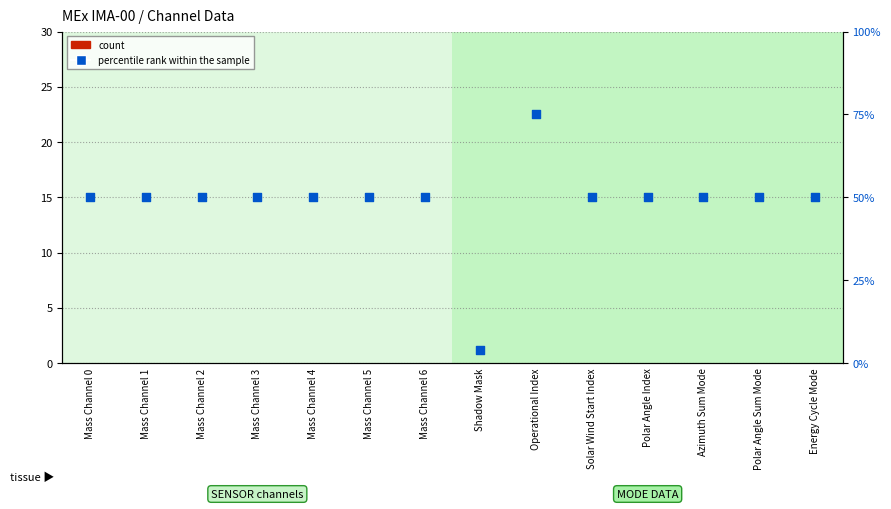

Which series has the largest Y range (max minus min)?

percentile rank within the sample